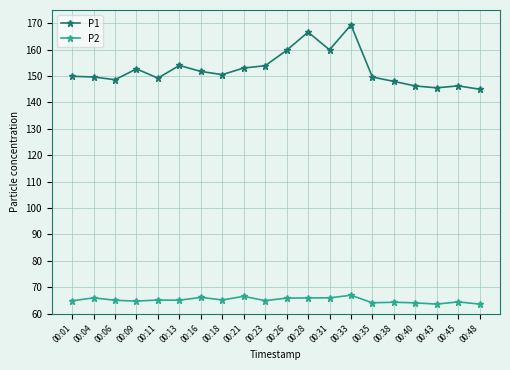

Is it true that P2 equals 65.1 at 00:06?

True